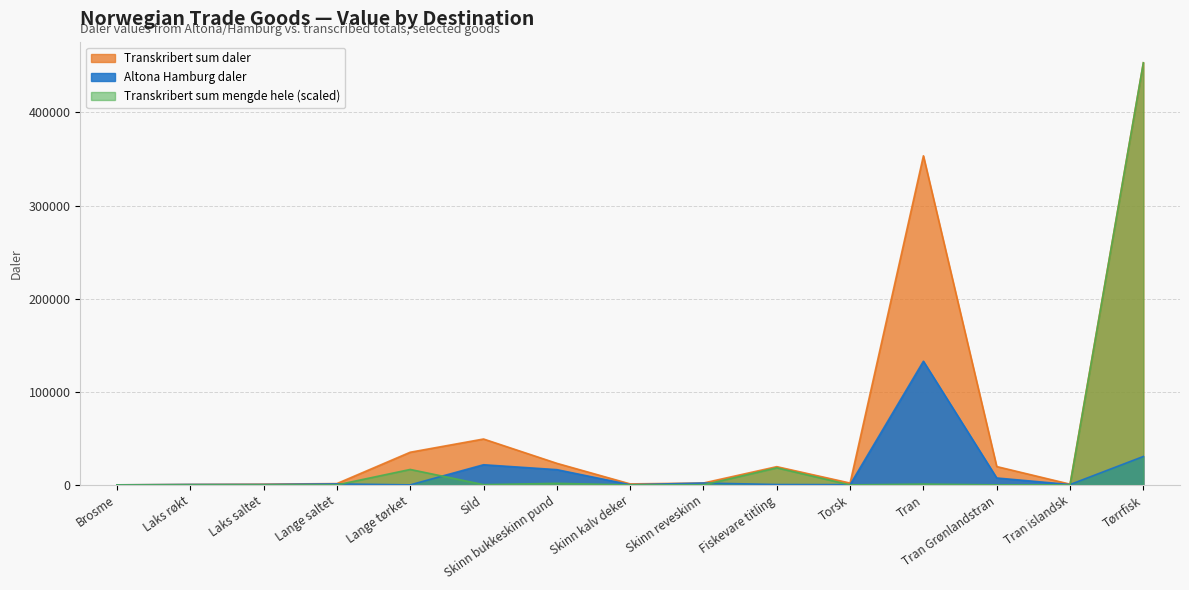

What is the smallest value displayed?

1.4